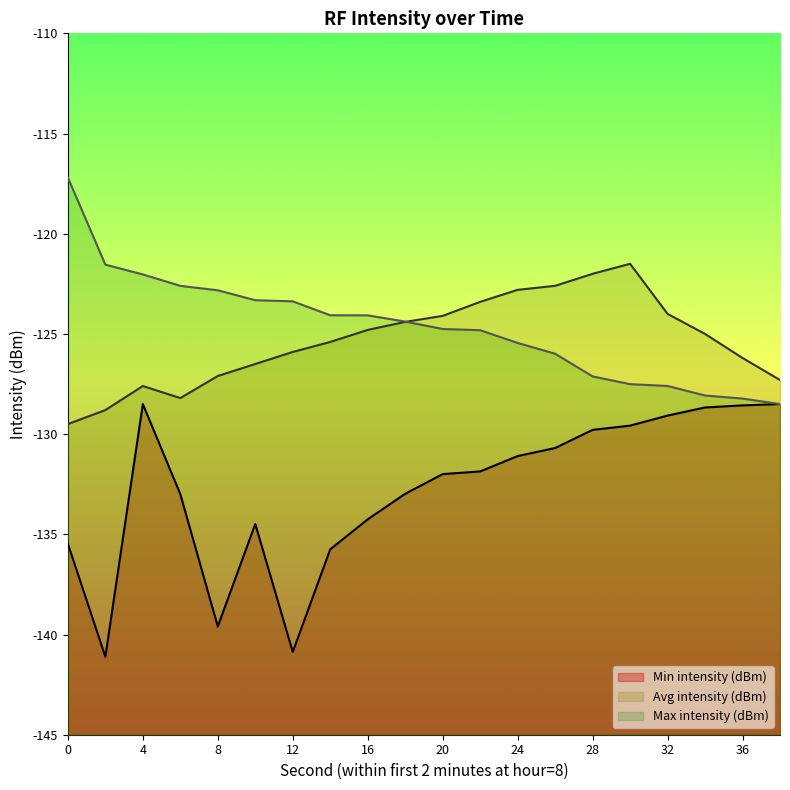

Rank the series by their maximum value, from lowest to highest.

Min intensity (dBm), Avg intensity (dBm), Max intensity (dBm)